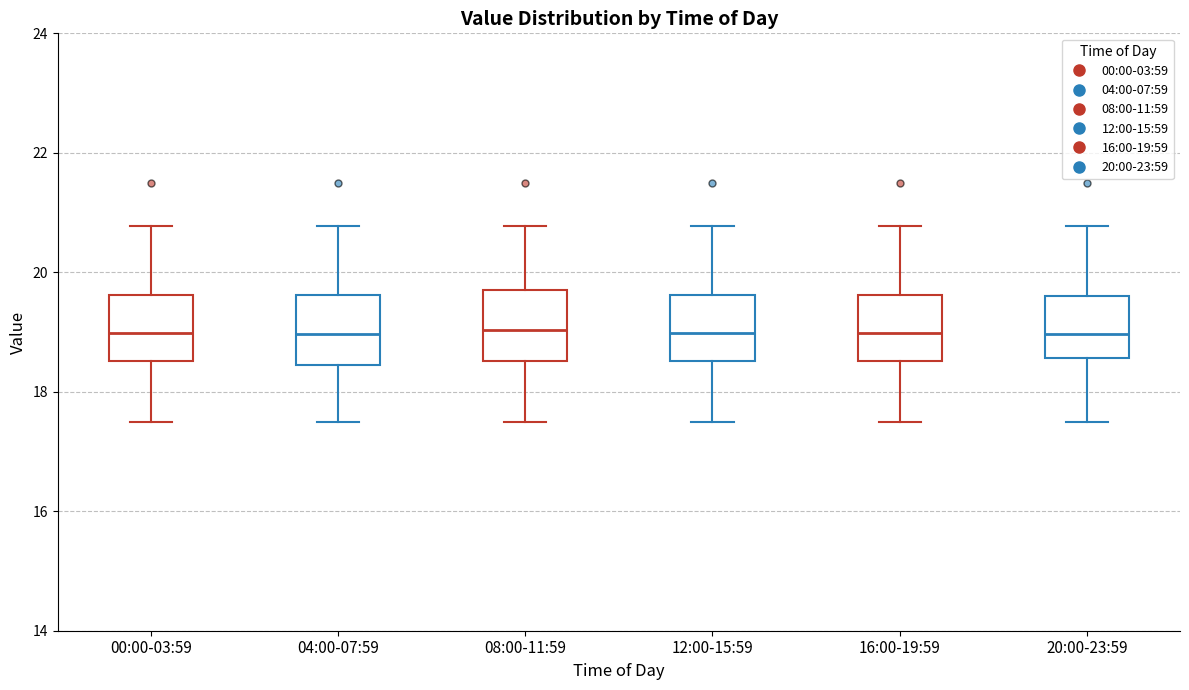

Reading left to right, read every box against the y-axis: the position of its median line, the range the box covers, and the ends of its whiskers. The values are not printed on the chart, so give them approximately, as read against the axis.

00:00-03:59: median 19.0, box 18.6 to 19.6, whiskers 17.6 to 20.8
04:00-07:59: median 19.0, box 18.4 to 19.6, whiskers 17.6 to 20.8
08:00-11:59: median 19.0, box 18.6 to 19.8, whiskers 17.6 to 20.8
12:00-15:59: median 19.0, box 18.6 to 19.6, whiskers 17.6 to 20.8
16:00-19:59: median 19.0, box 18.6 to 19.6, whiskers 17.6 to 20.8
20:00-23:59: median 19.0, box 18.6 to 19.6, whiskers 17.6 to 20.8